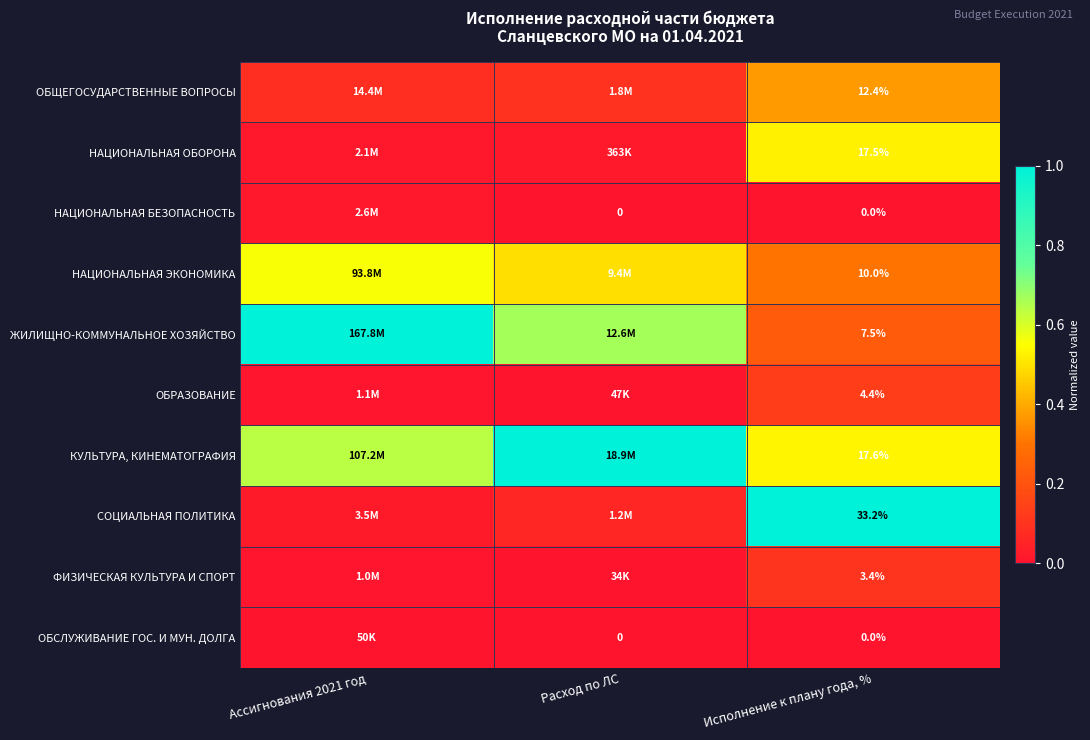

Which series has the largest total across all categories?

КУЛЬТУРА, КИНЕМАТОГРАФИЯ